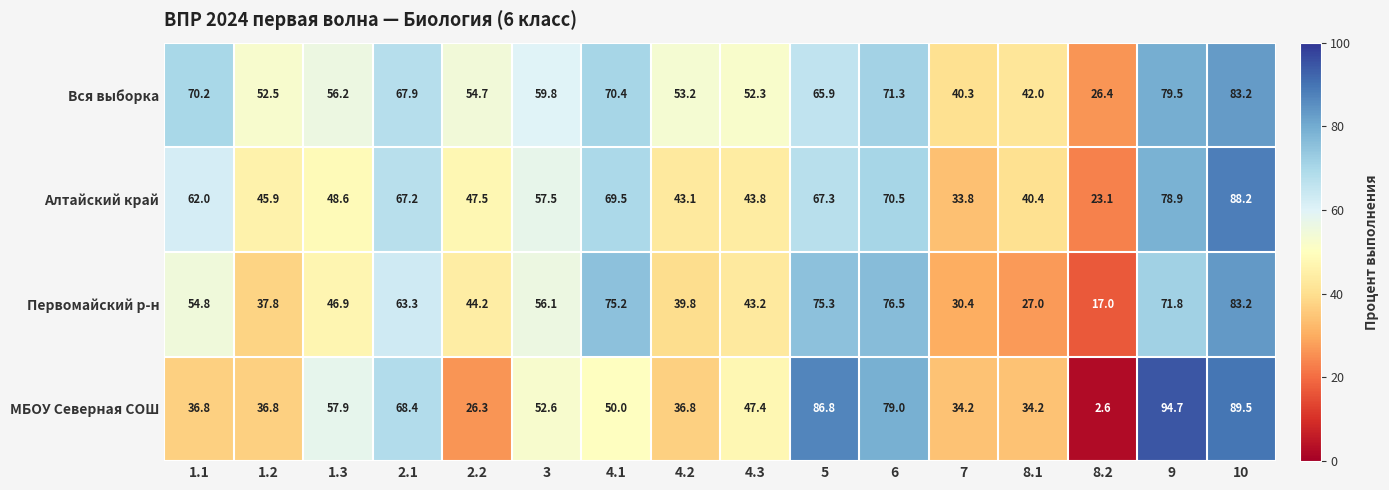

Which series has the widest spread of values?

МБОУ Северная СОШ